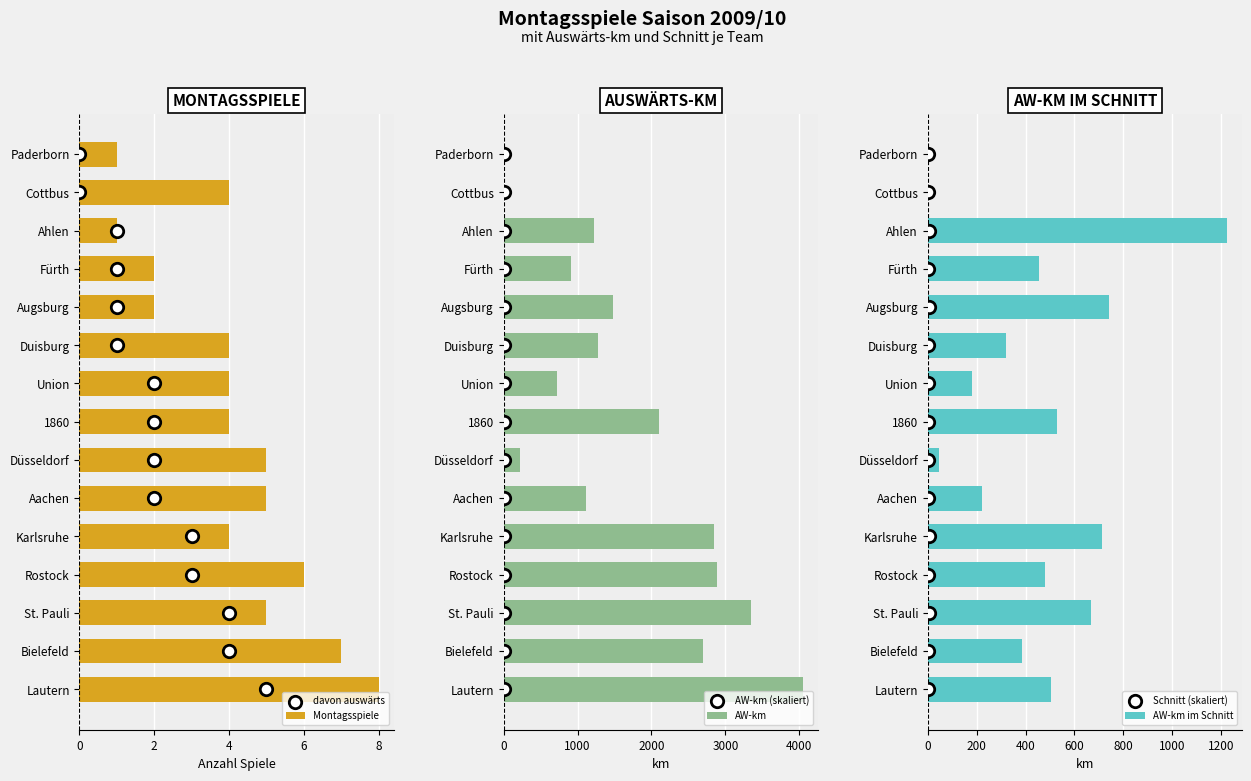

Which series reaches the maximum Y coordinate?

AW-km